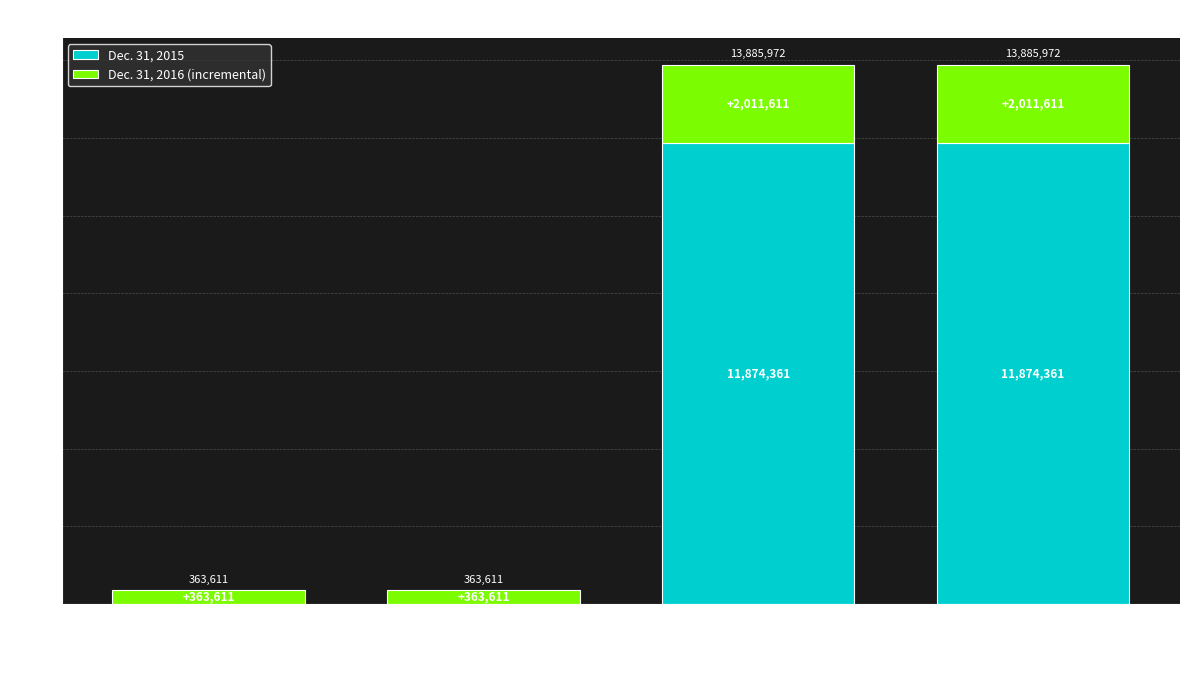

What is the total value across all series at Preferred stock, outstanding shares?

363611